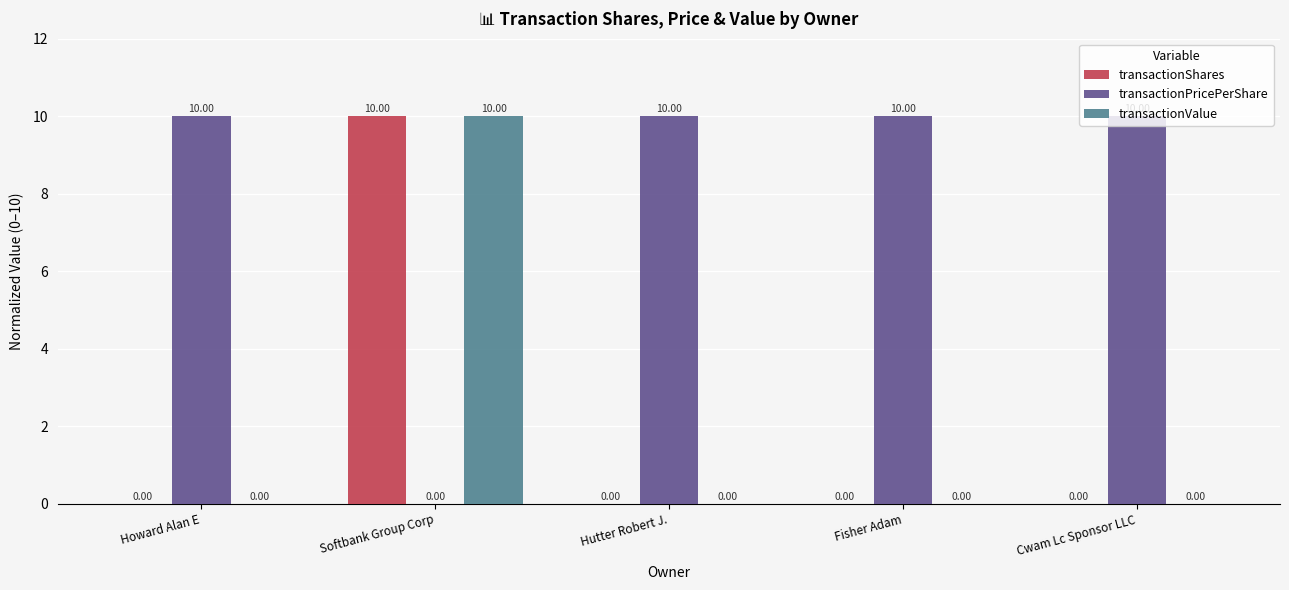

At which category is the sum across all series the highest?

Softbank Group Corp